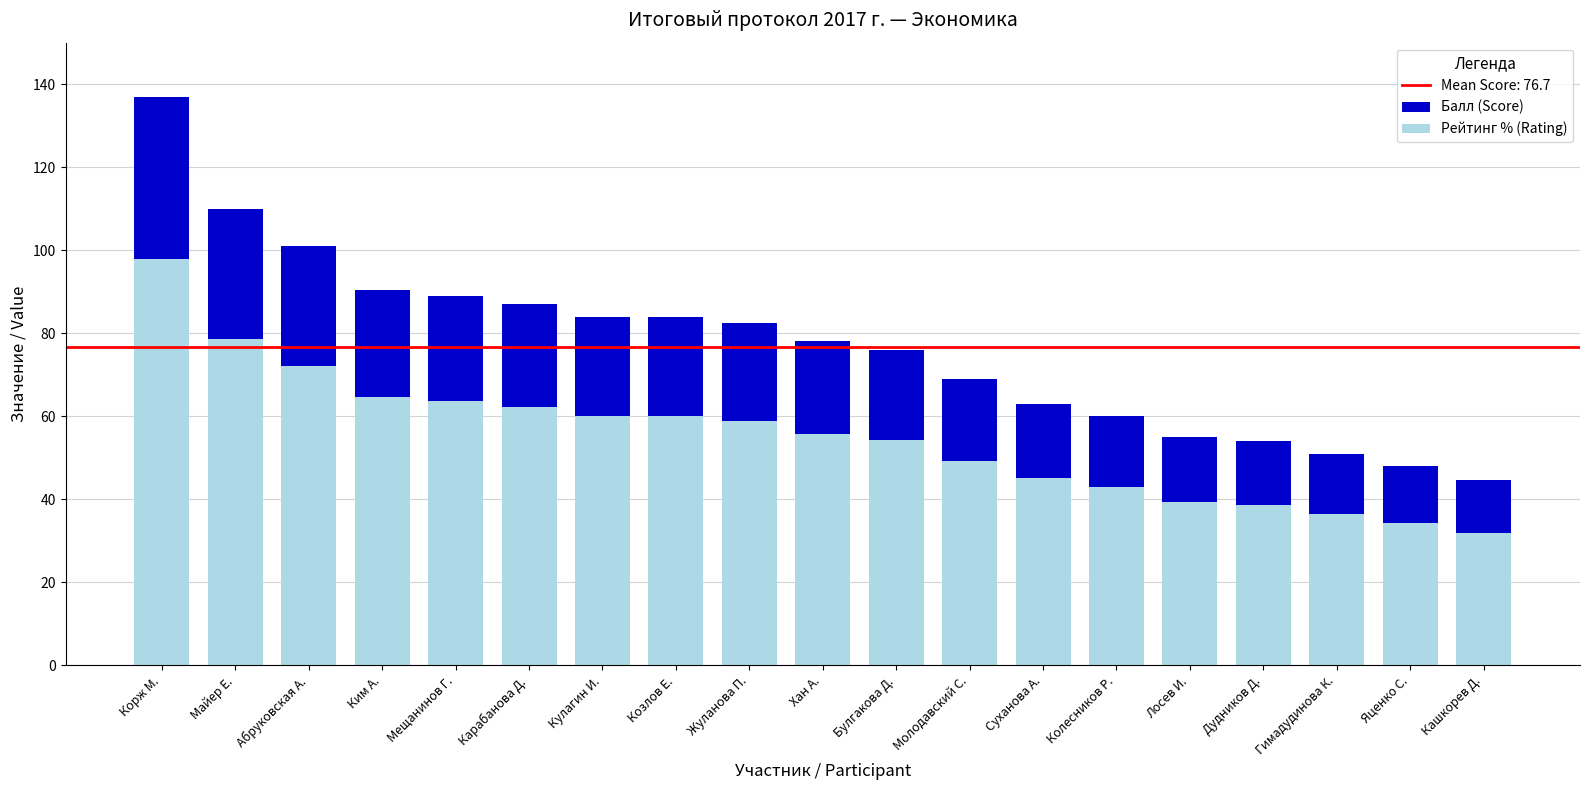

Reading left to right, transcribe all the data shown in this chart.

Балл (Score): 137.0	110.0	101.0	90.5	89.0	87.0	84.0	84.0	82.5	78.0	76.0	69.0	63.0	60.0	55.0	54.0	51.0	48.0	44.5
Рейтинг % (Rating): 97.9	78.6	72.1	64.6	63.6	62.1	60.0	60.0	58.9	55.7	54.3	49.3	45.0	42.9	39.3	38.6	36.4	34.3	31.8